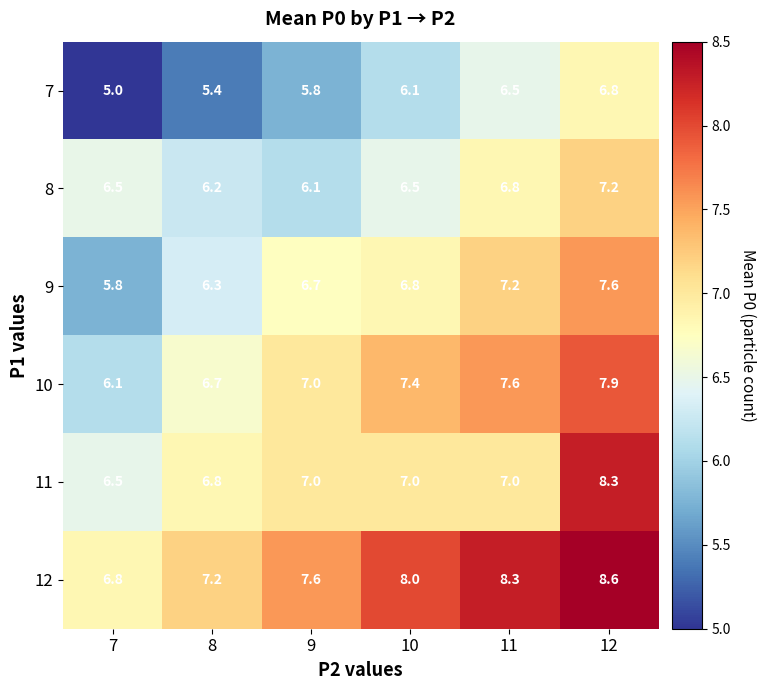

Is it true that 11 equals 7.0 at 11?

True